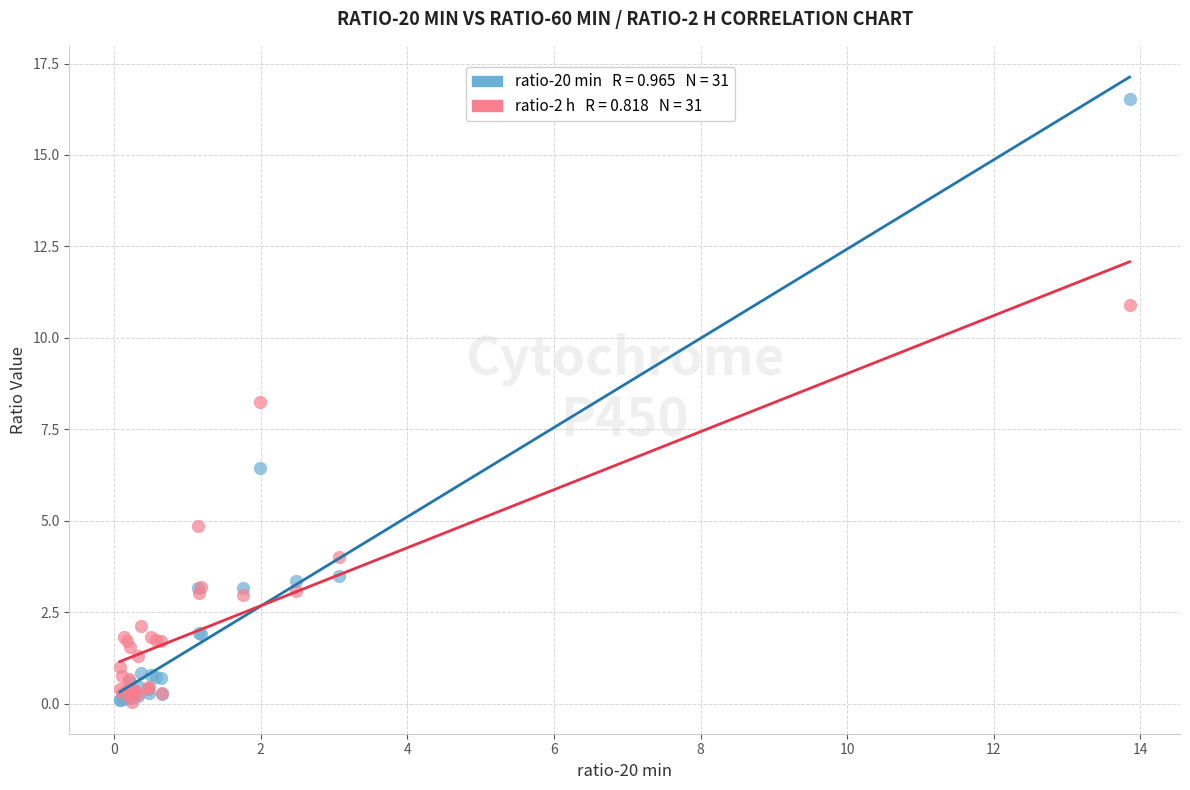

Across all series, what Y value is closest to 8?

8.3